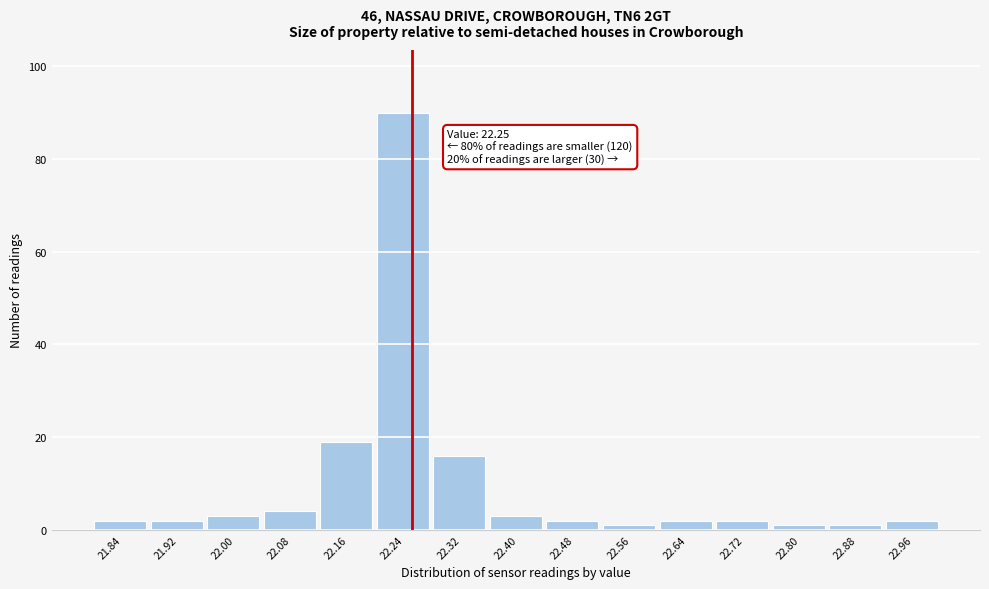

Which range on the x-axis has the tallest bar?

22.20 to 22.28